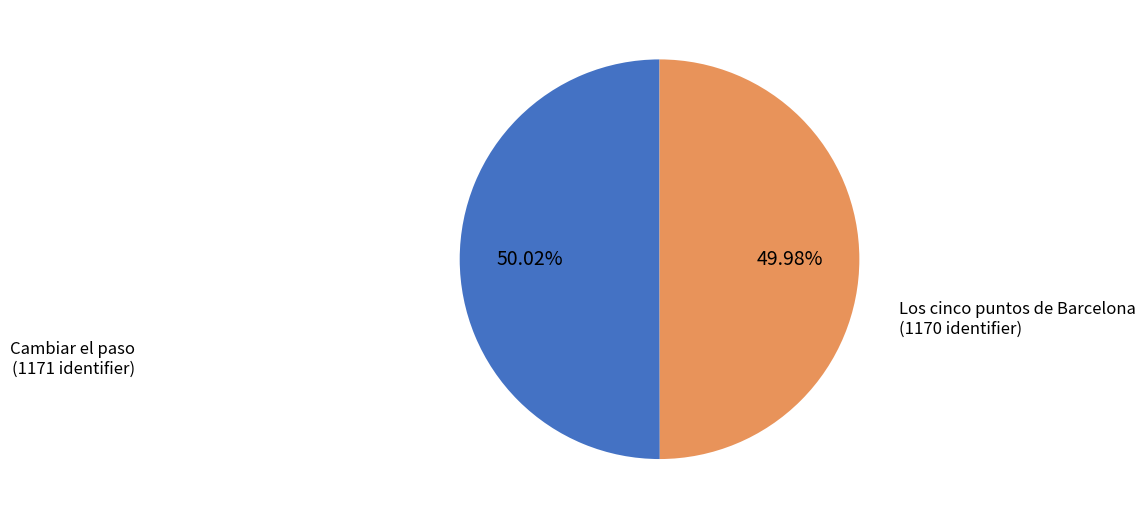

Approximately how many times larger is the value at Los cinco puntos de Barcelona compared to Cambiar el paso?

1.0